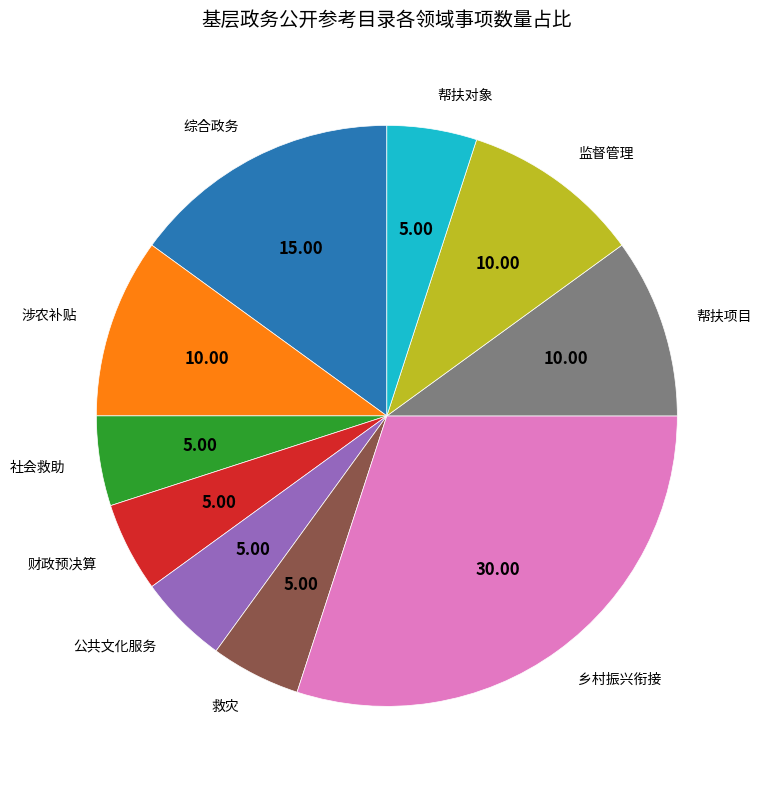

Do 综合政务 and 帮扶项目 together represent more than half of the pie?

No